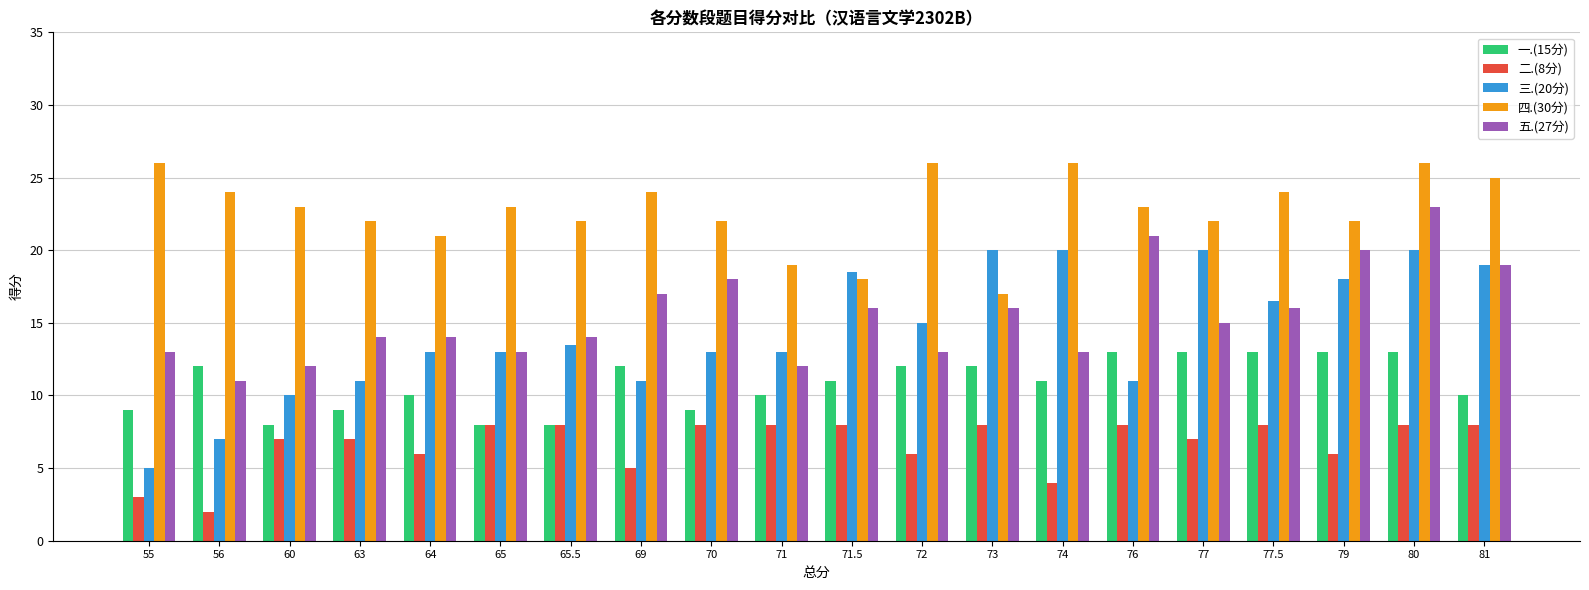

Between 72 and 74, which series saw the biggest shift?

三.(20分)